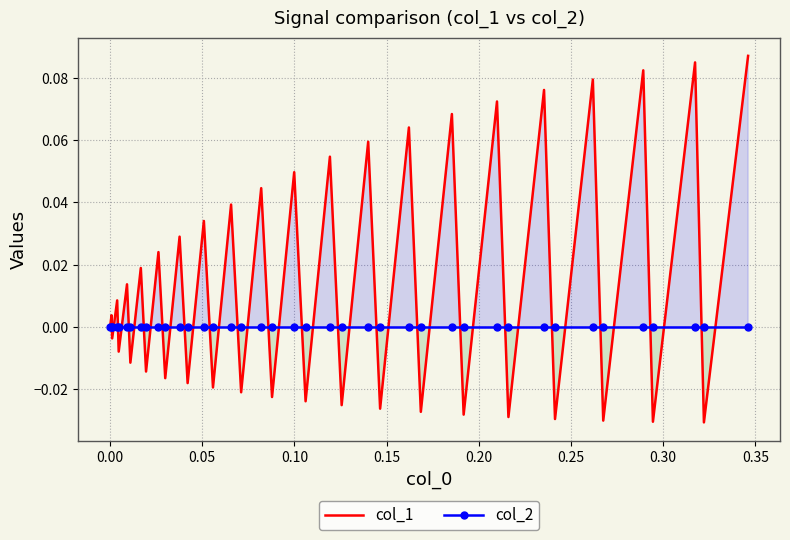

List the series in order of their overall mean, lowest first.

col_2, col_1